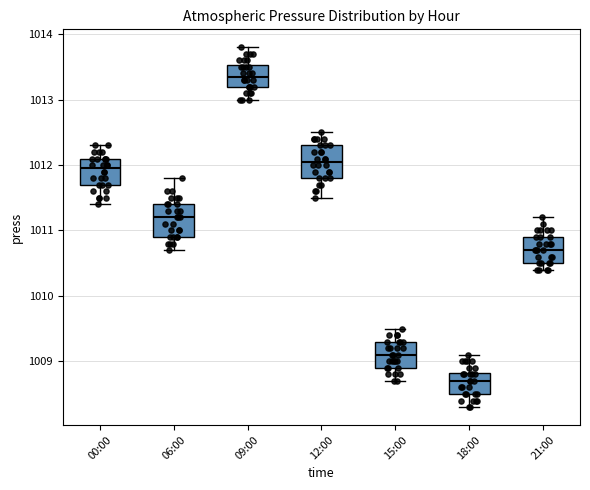

Where does the lower whisker of the box for 18:00 end on the y-axis? The values are not printed on the chart, so give them approximately, as read against the axis.

1008.3